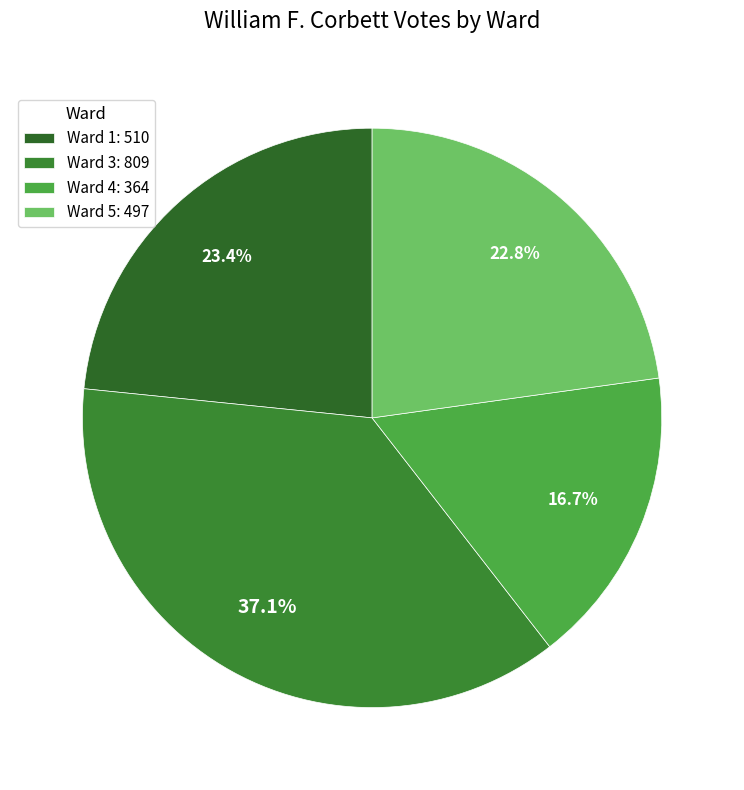

Which slice is the smallest?

Ward 4